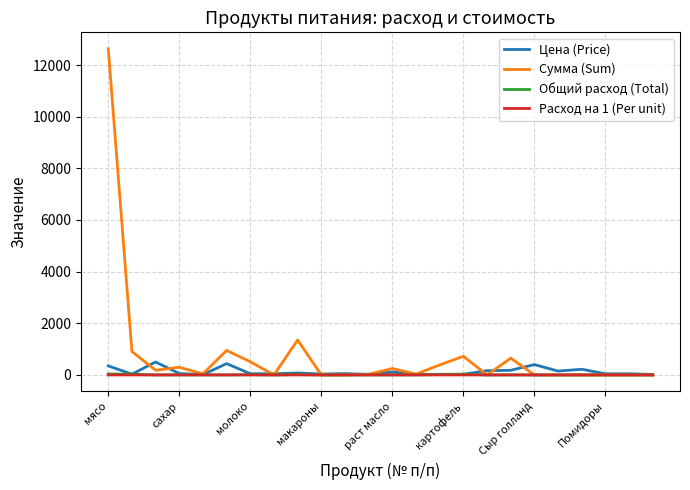

Which series has the largest total across all categories?

Сумма (Sum)